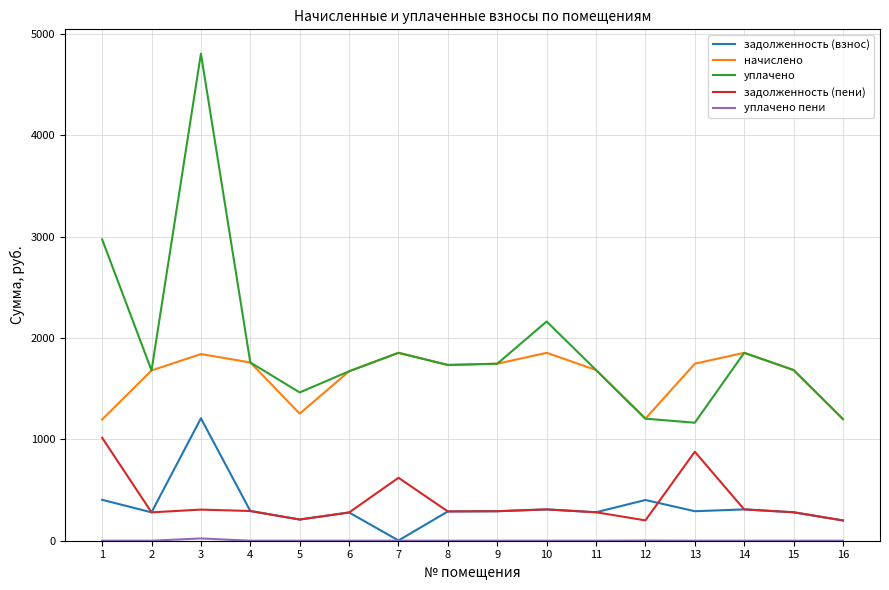

What is the minimum value for начислено?

1196.5